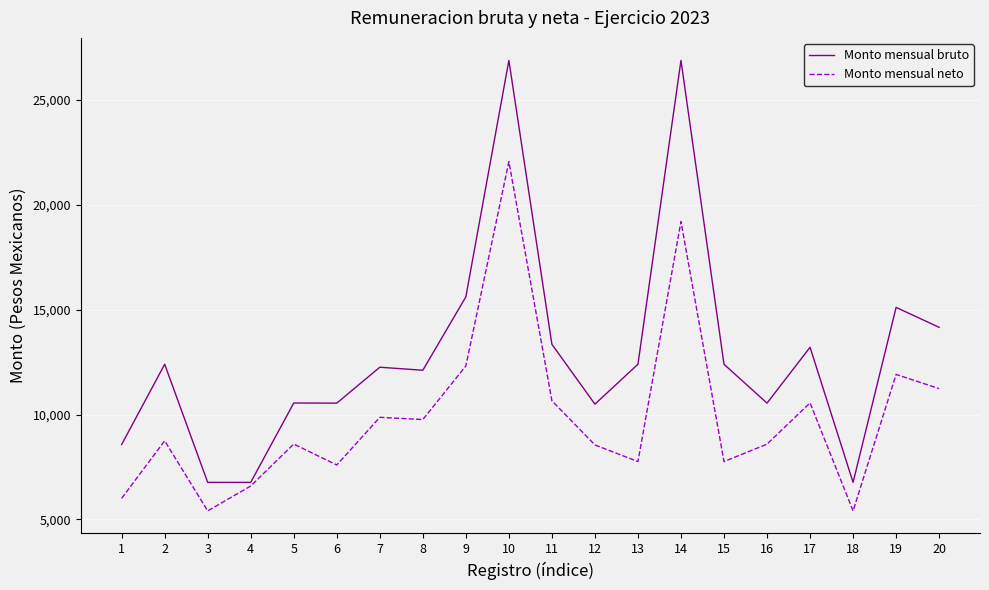

List the series in order of their peak value, highest first.

Monto mensual bruto, Monto mensual neto